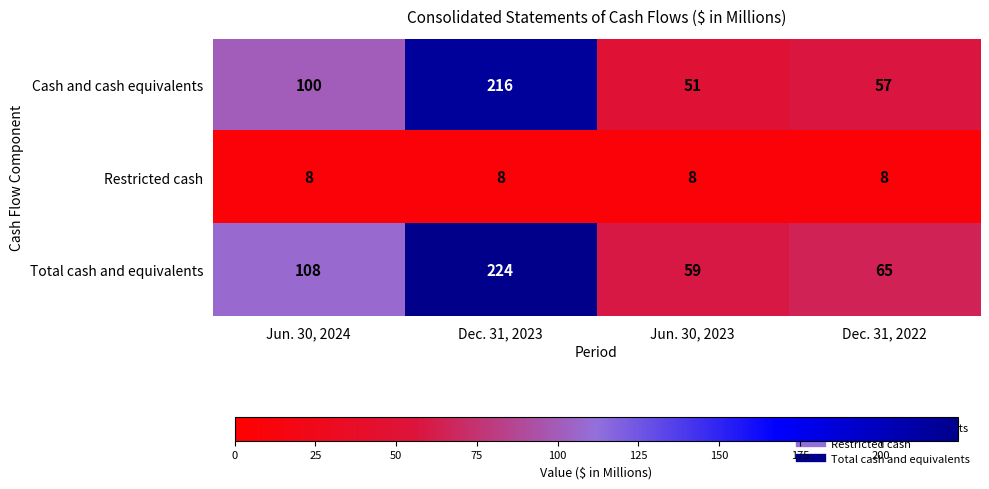

What value does the Total cash and equivalents series have at Jun. 30, 2023, to the nearest 10?

60